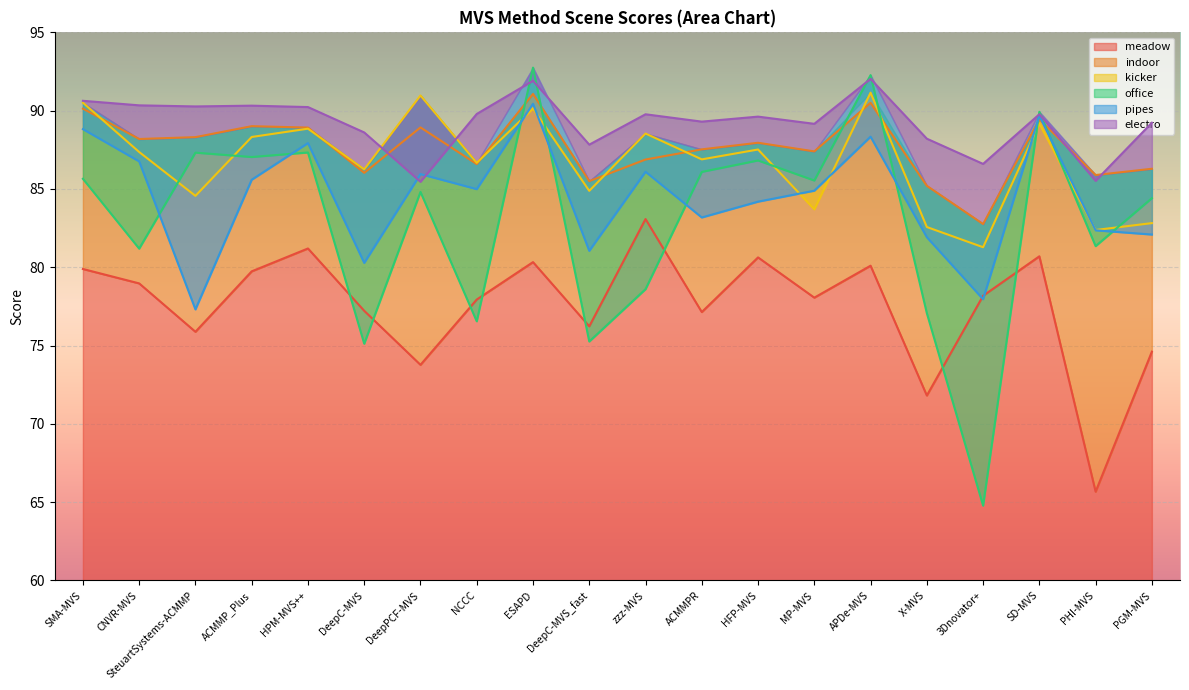

At which category does meadow reach its first local peak?

HPM-MVS++